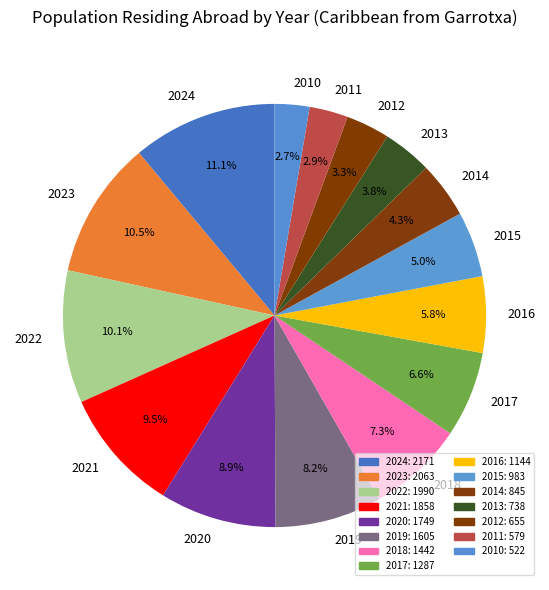

Which category has the biggest portion of the pie?

2024